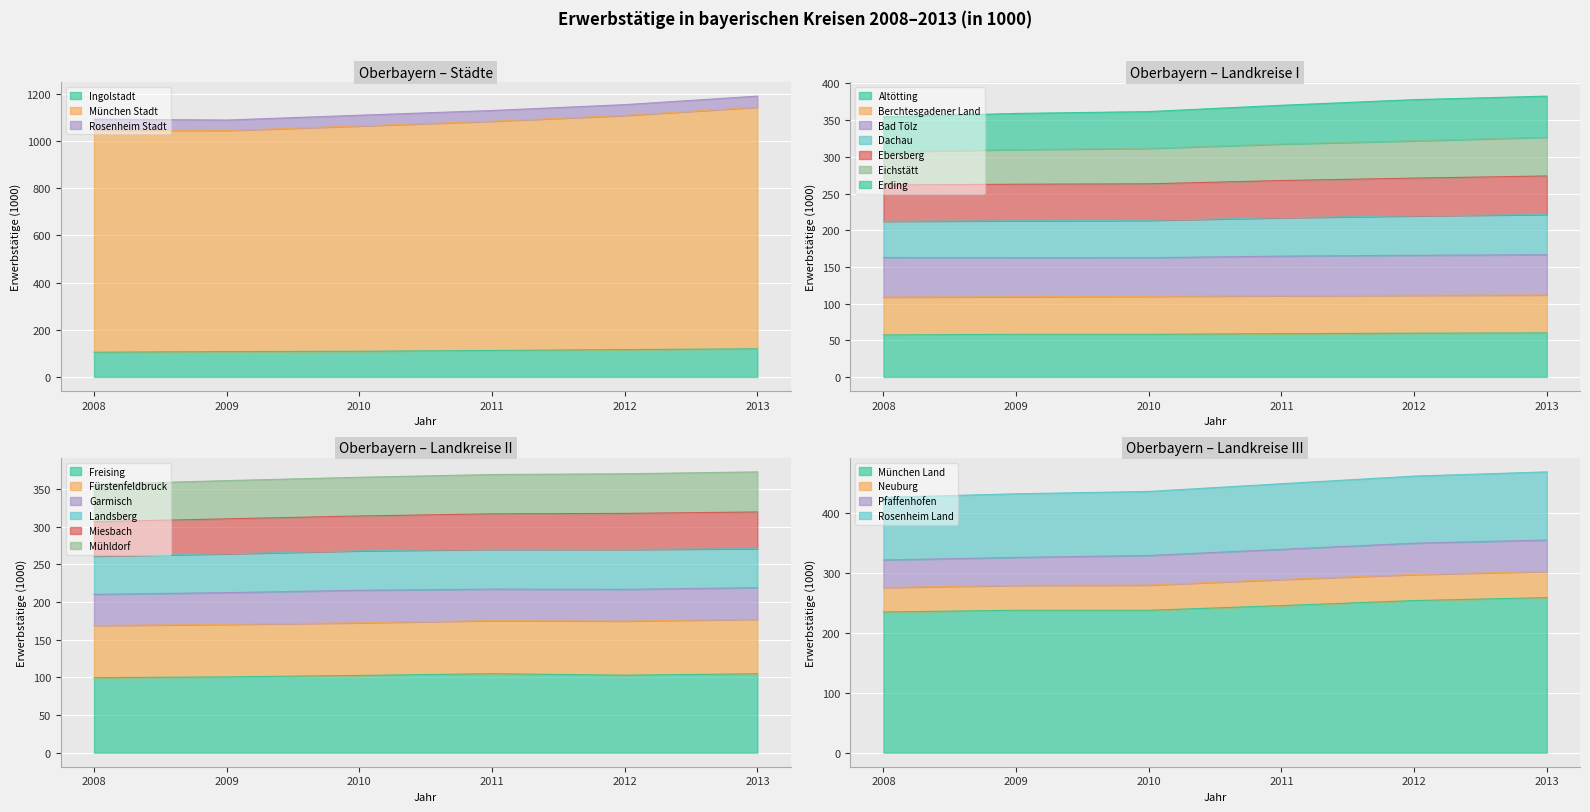

Which series ends up on top after the final intersection of 2013 and 2012?

2013